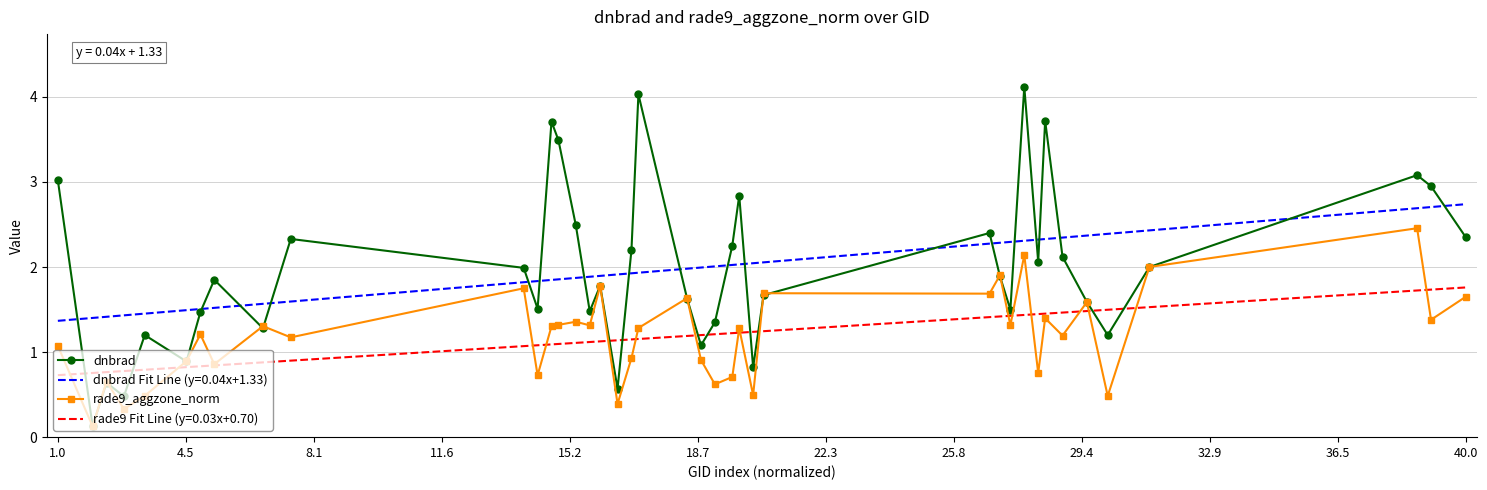

Is this an area chart (filled region under the line)?

No